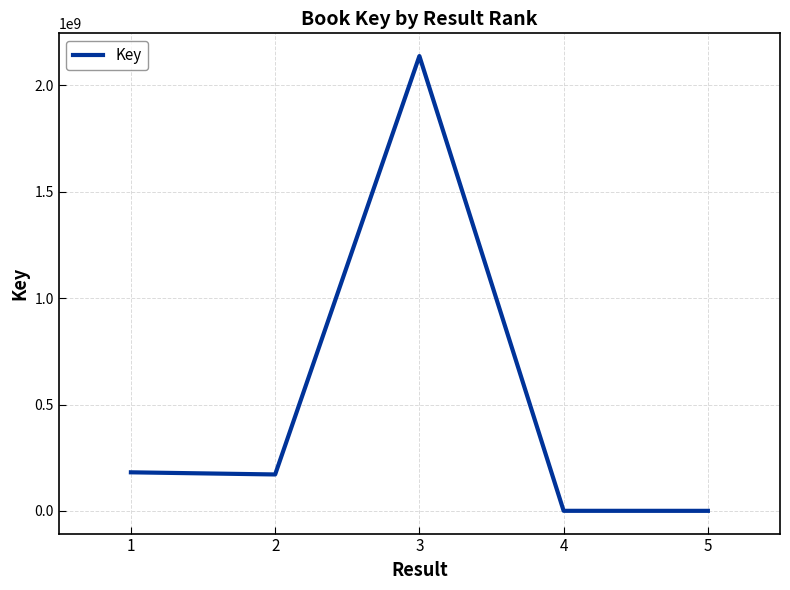

How many interior local peaks (higher than both neighbors) does the data have?

1